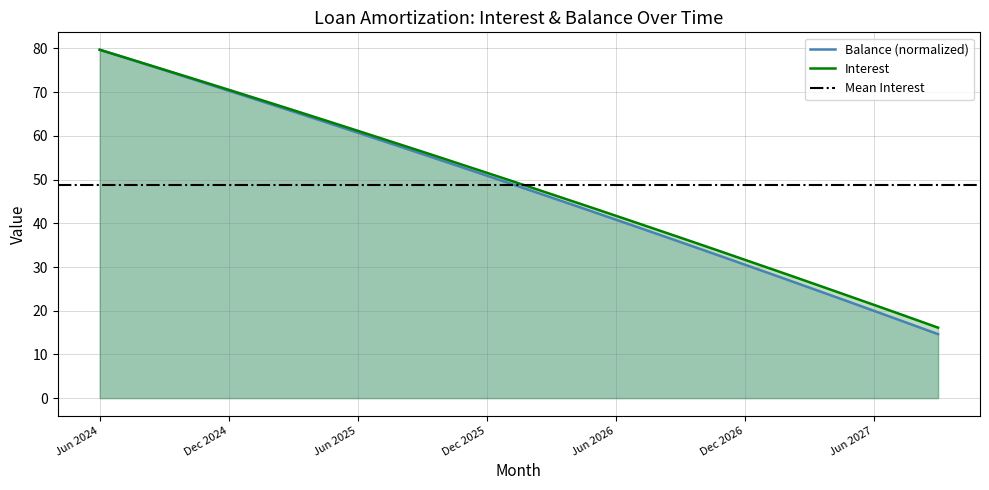

What is the minimum value for Balance (normalized)?

14.6